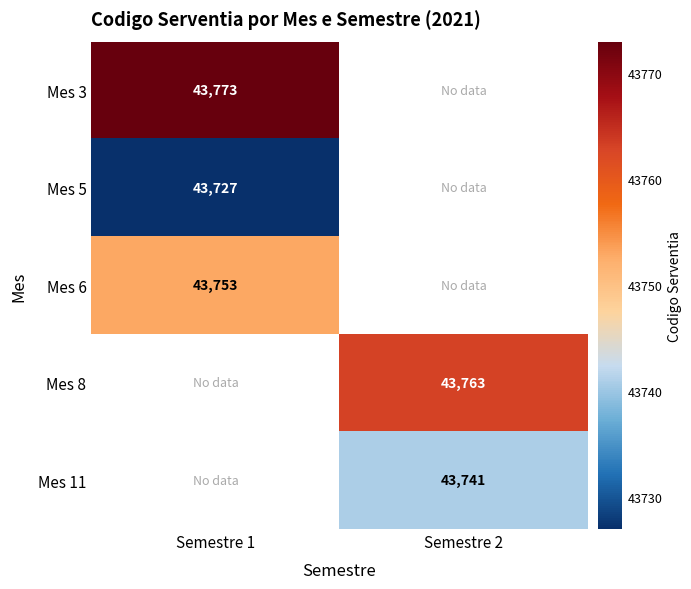

The value of Mes 6 at Semestre 1 is 43753. True or false?

True